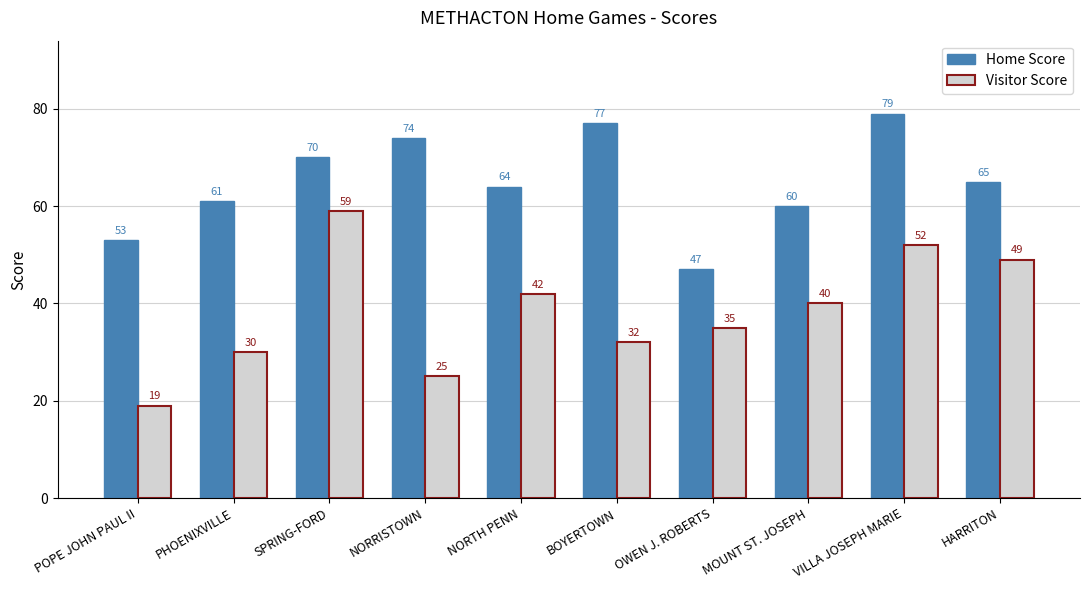

Which category has the highest value across all series?

VILLA JOSEPH MARIE